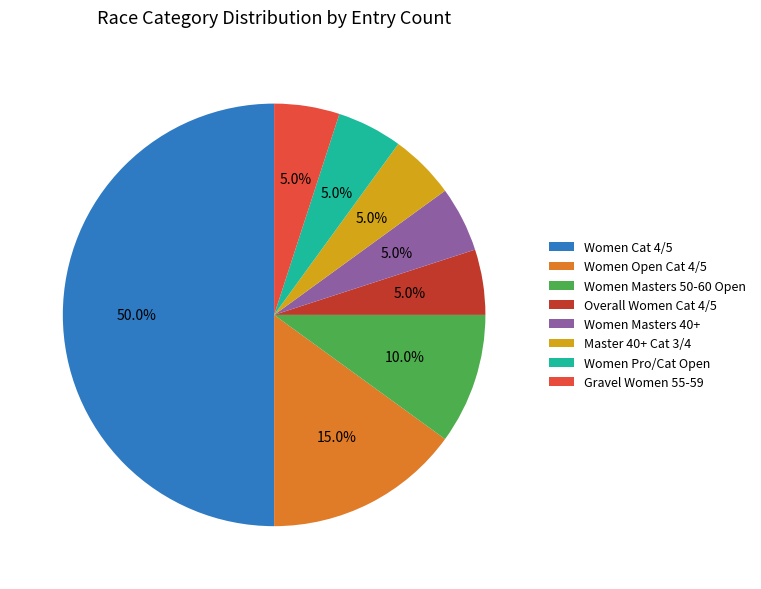

How many slices are in this pie chart?

8